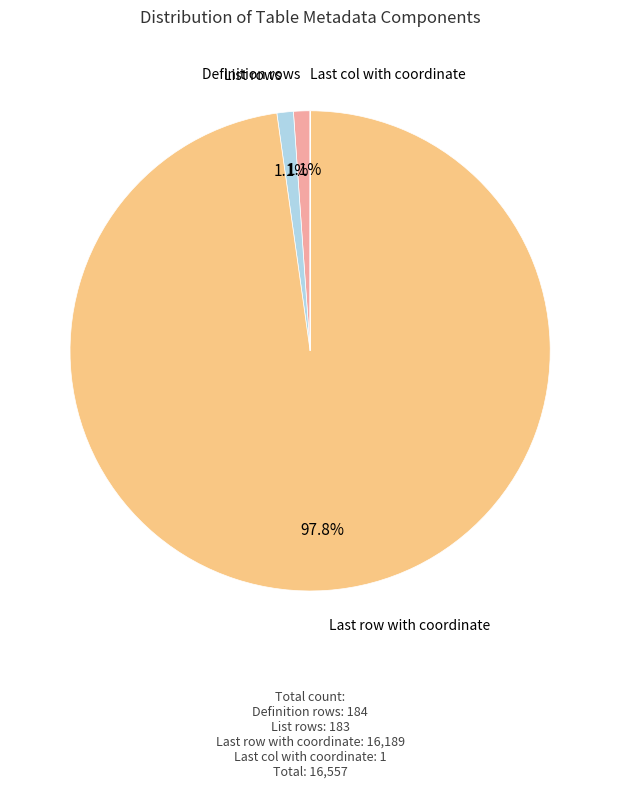

Is there any slice that represents more than half of the pie?

Yes